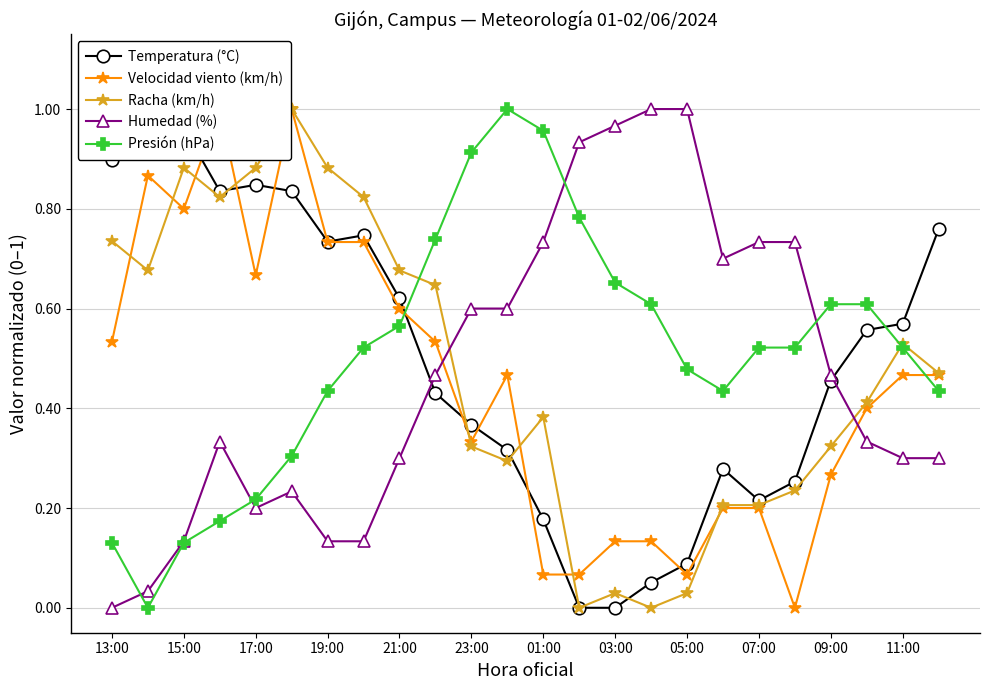

True or false: Humedad (%) has more than 1 points higher than both neighbors.

True